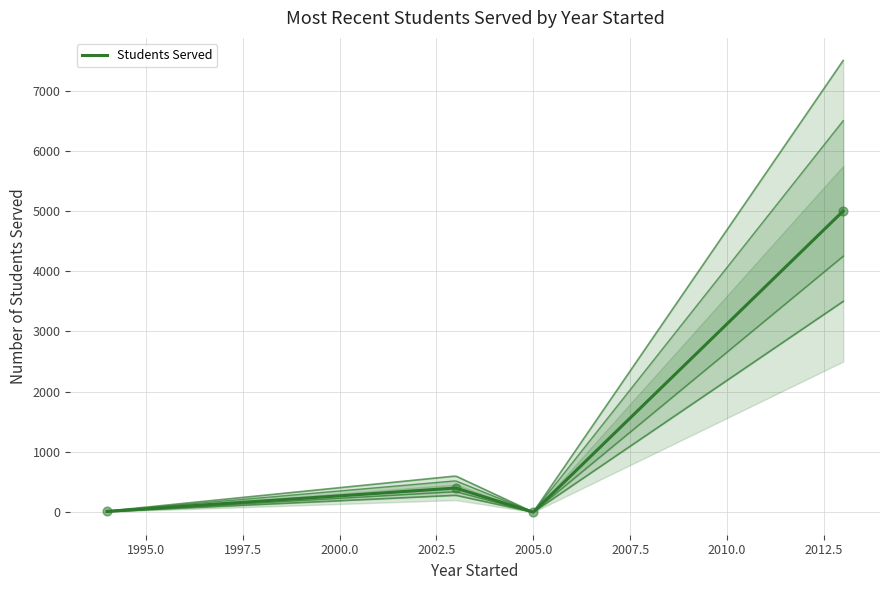

What is the change in value from Ivy Tutors Network (2003) to Rutledge Educational (1994)?

-388